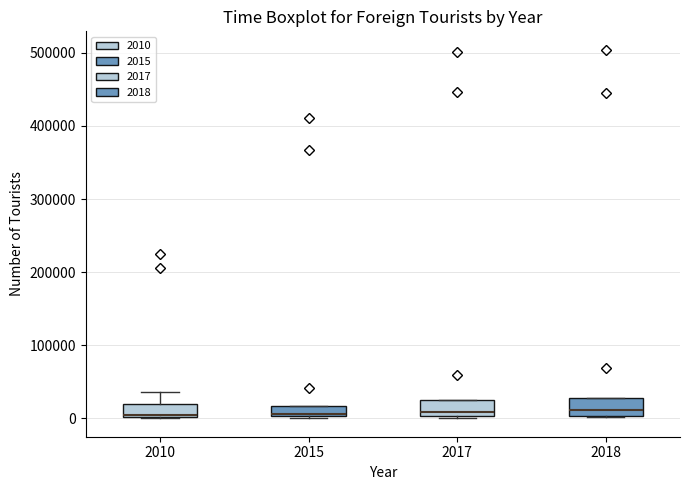

Where is the upper edge of the box at x = 2015 on the y-axis? The values are not printed on the chart, so give them approximately, as read against the axis.

20000